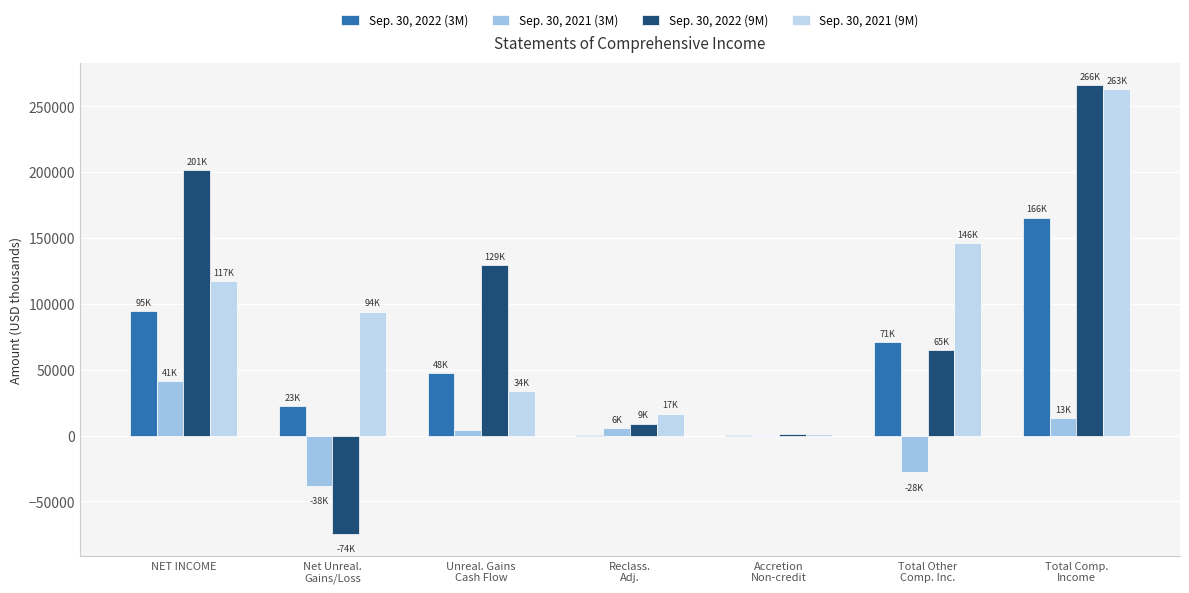

What is the total value across all series at Total Comp.
Income?

708147